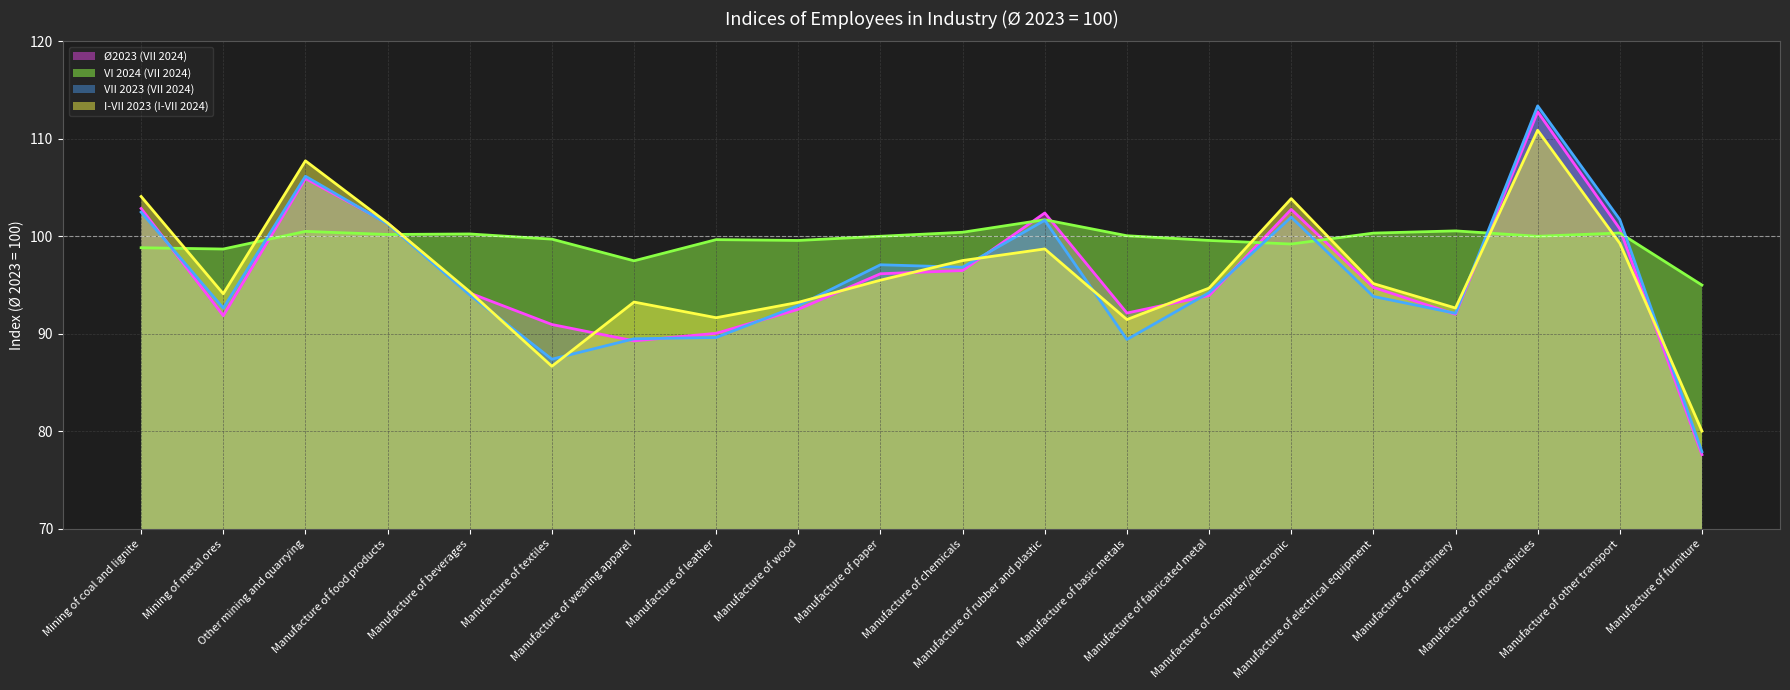

What is the difference between the second highest and minimum values in the I-VII 2023 (I-VII 2024) series?

27.7